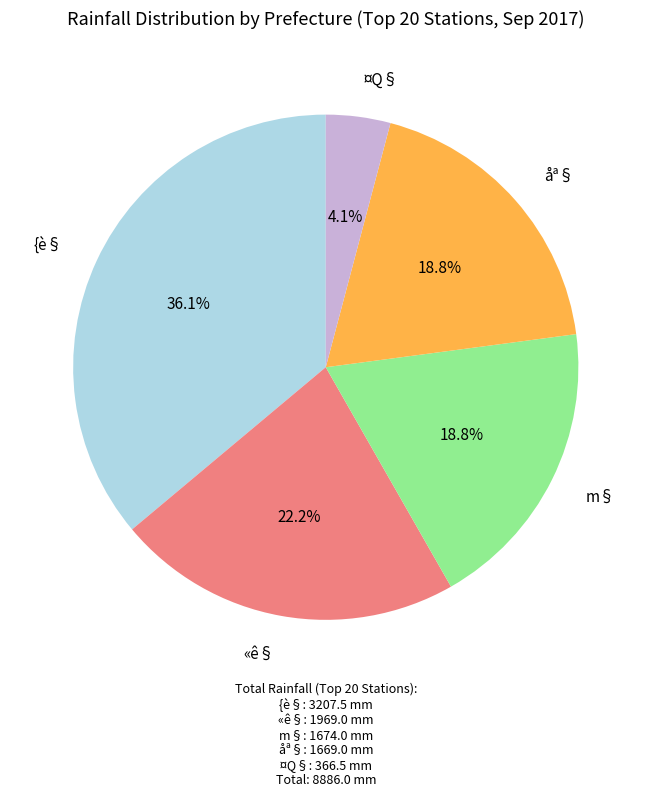

To the nearest percent, what is the average slice percentage?

20%